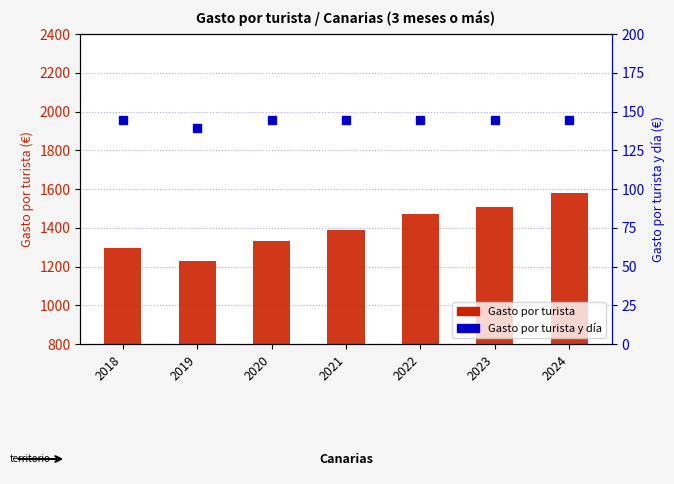

At which category does the chart reach its peak across all series?

2024